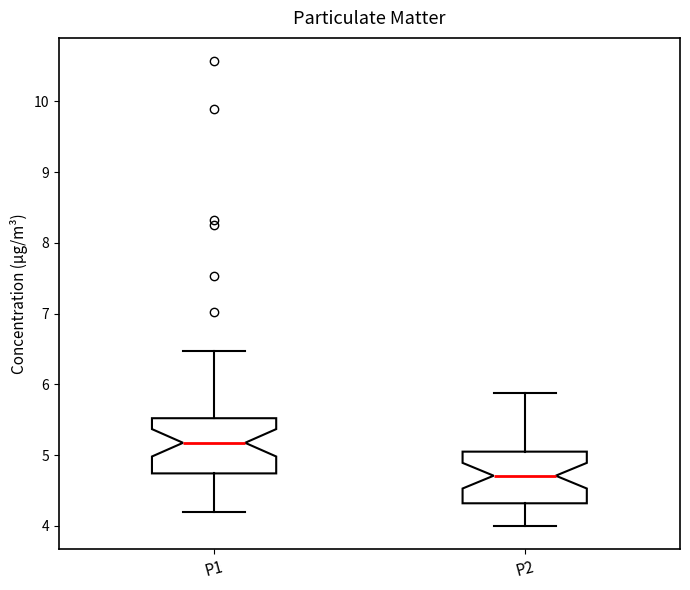

Reading left to right, transcribe this box plot: for each box, give where its median line is, the range the box spans, and where its two whiskers end, as read against the y-axis. The values are not printed on the chart, so give them approximately, as read against the axis.

P1: median 5.2, box 4.7 to 5.5, whiskers 4.2 to 6.5
P2: median 4.7, box 4.3 to 5.1, whiskers 4.0 to 5.9